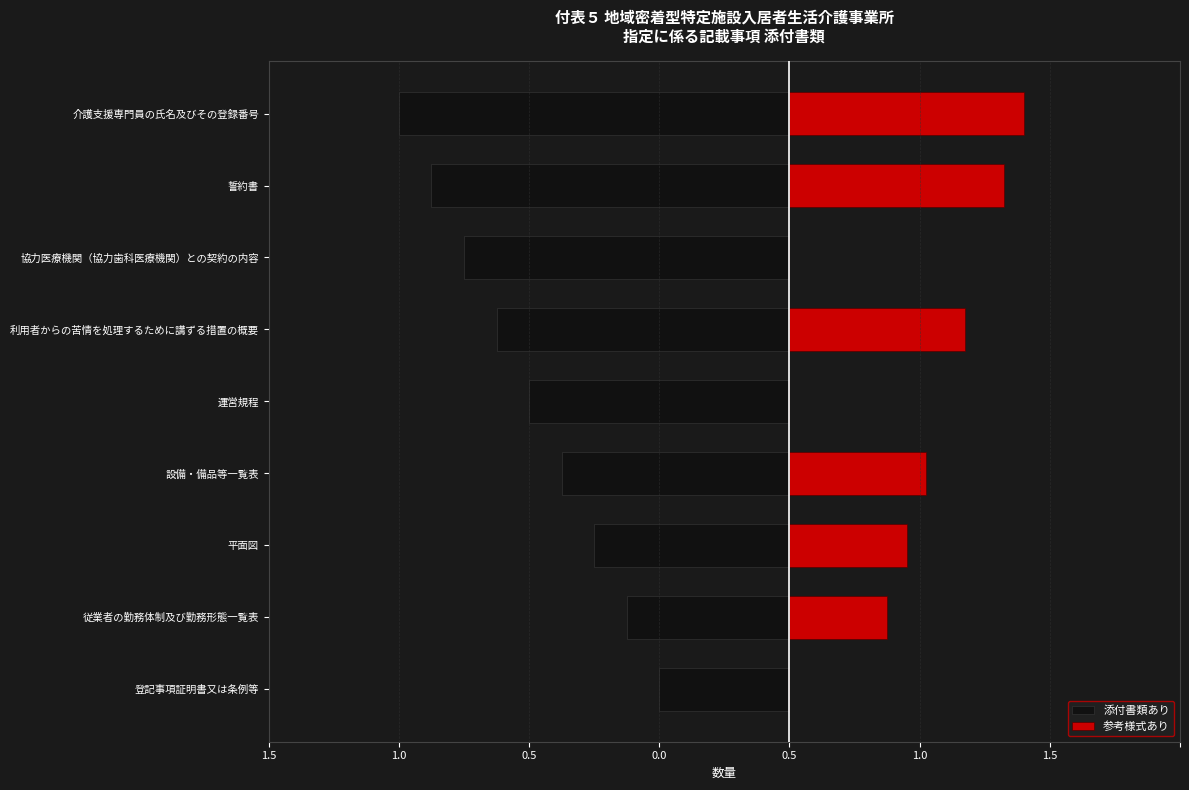

What is the sum of the 添付書類あり values at 協力医療機関（協力歯科医療機関）との契約の内容 and 平面図?

-2.0